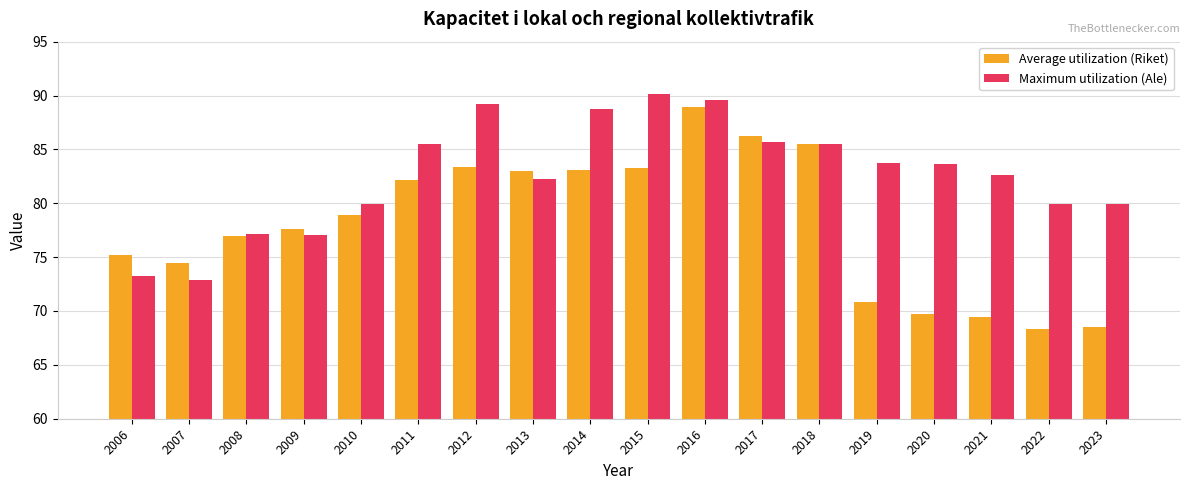

The value of Average utilization (Riket) at 2011 is 119.5. True or false?

False